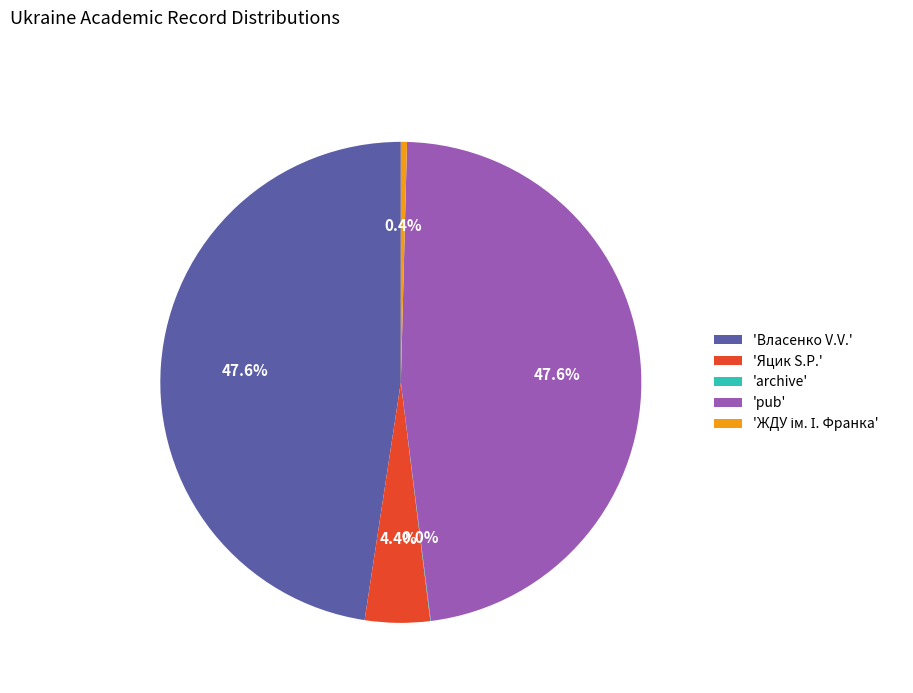

Is the sum of 'pub' and 'Власенко V.V.' greater than half?

Yes